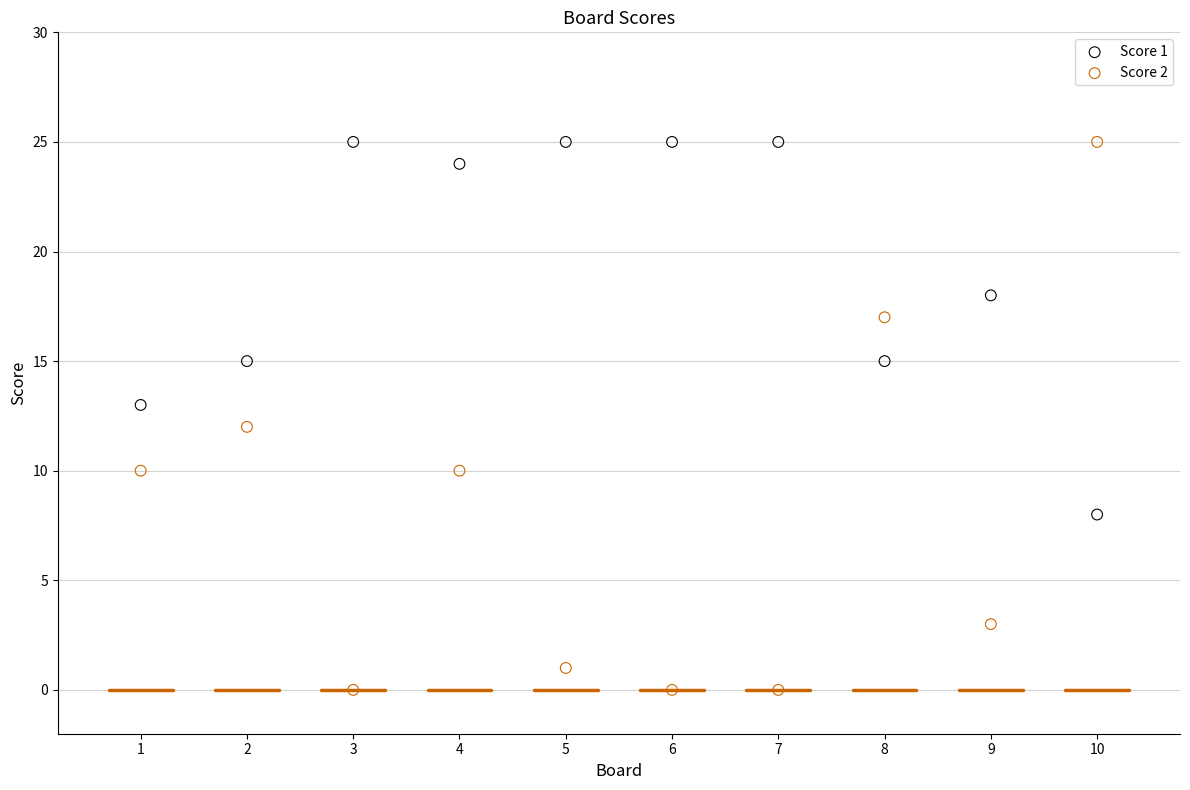

Which series has the widest spread of Y values?

Score 2